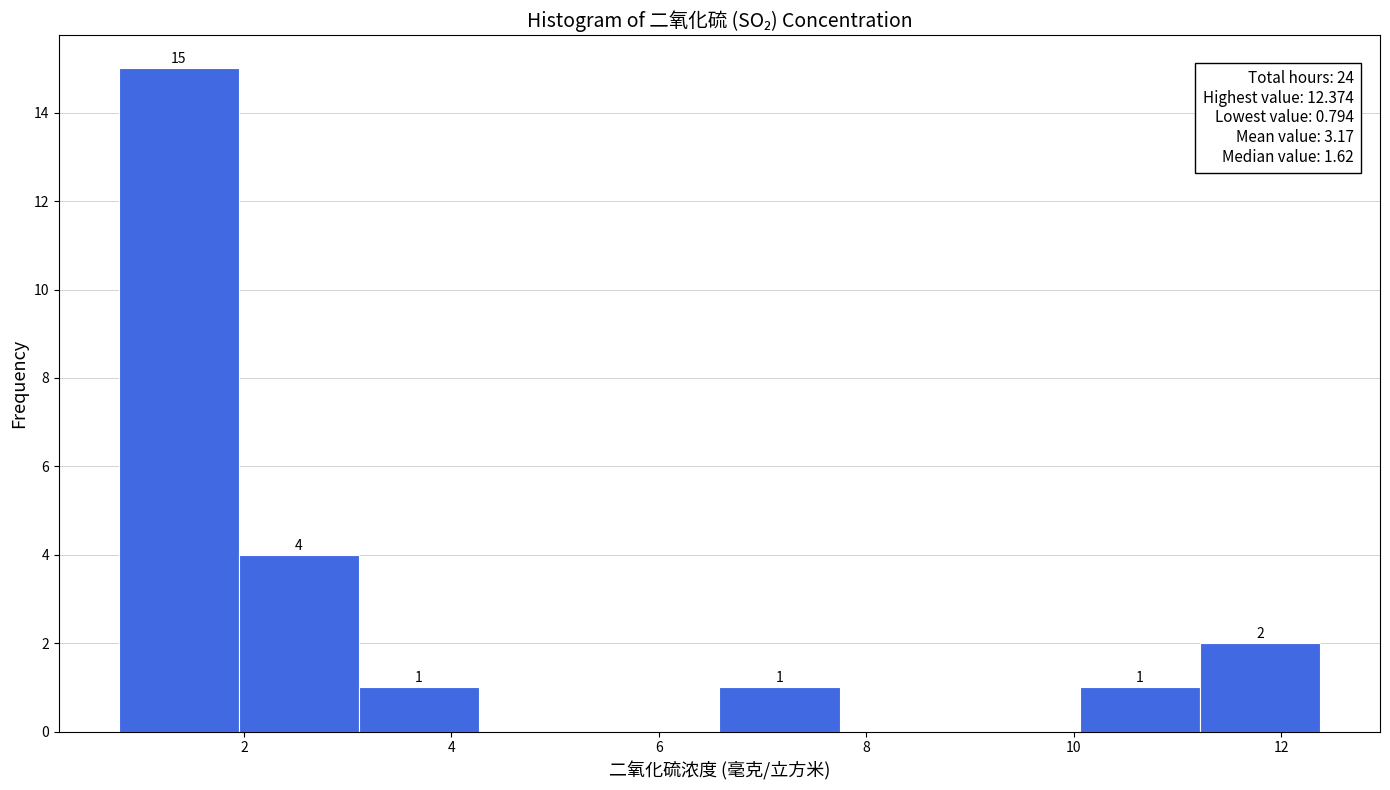

Which range on the x-axis has the tallest bar?

0.8 to 2.0